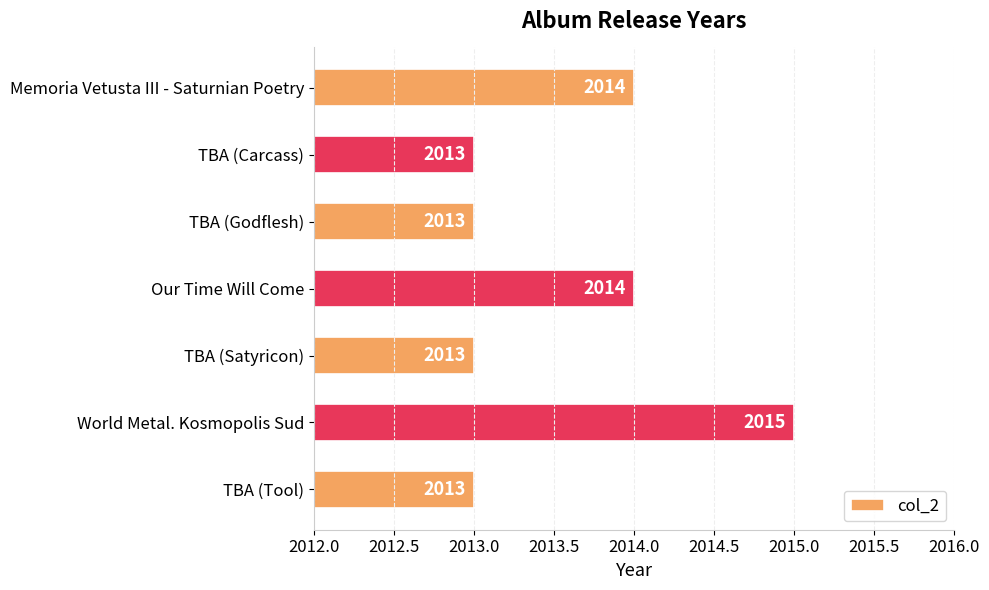

Reading bottom to top, what are all the values shown in this chart?

2013	2015	2013	2014	2013	2013	2014